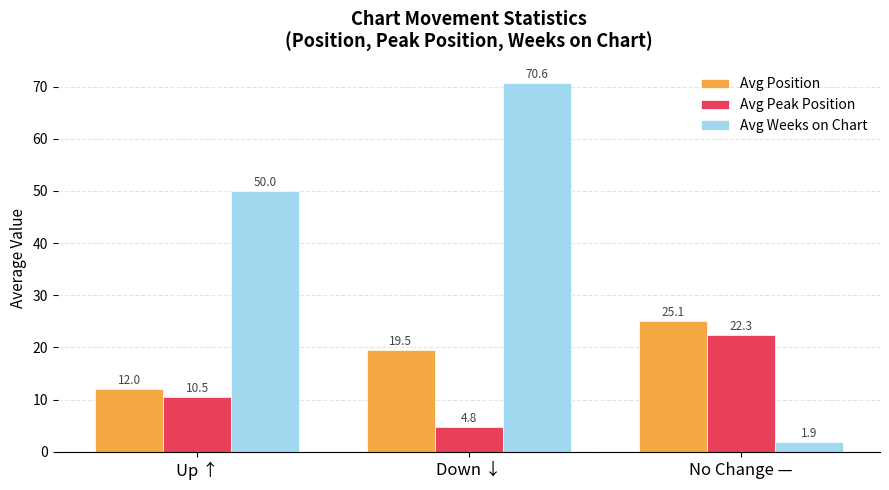

What is the sum of all Avg Position values?

56.6